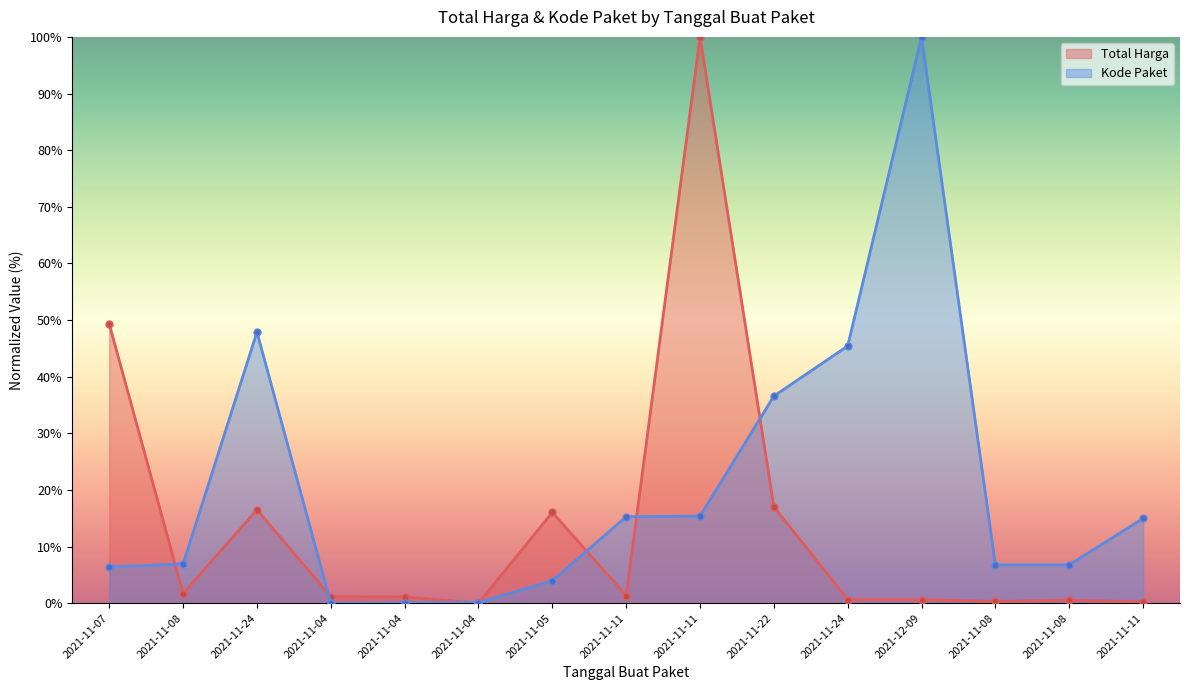

How many values in the Total Harga series are below 1?

6